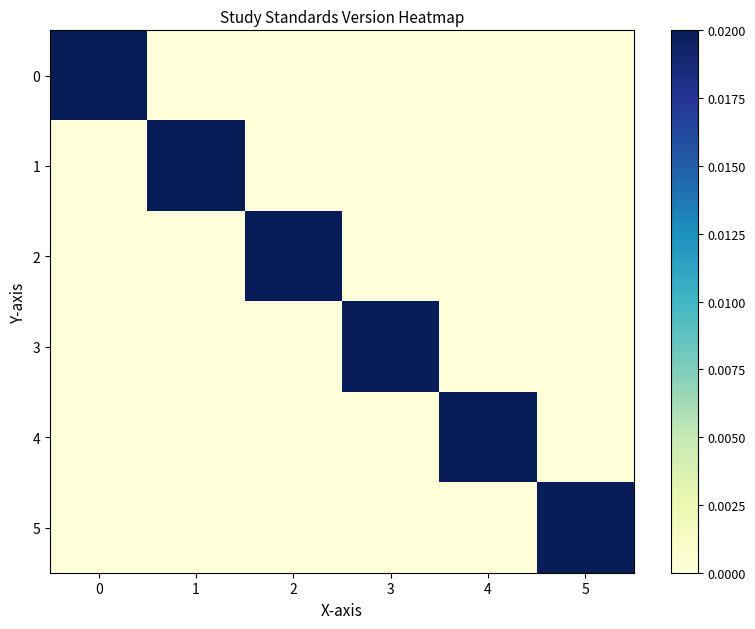

At how many categories does at least one series exceed 0?

6